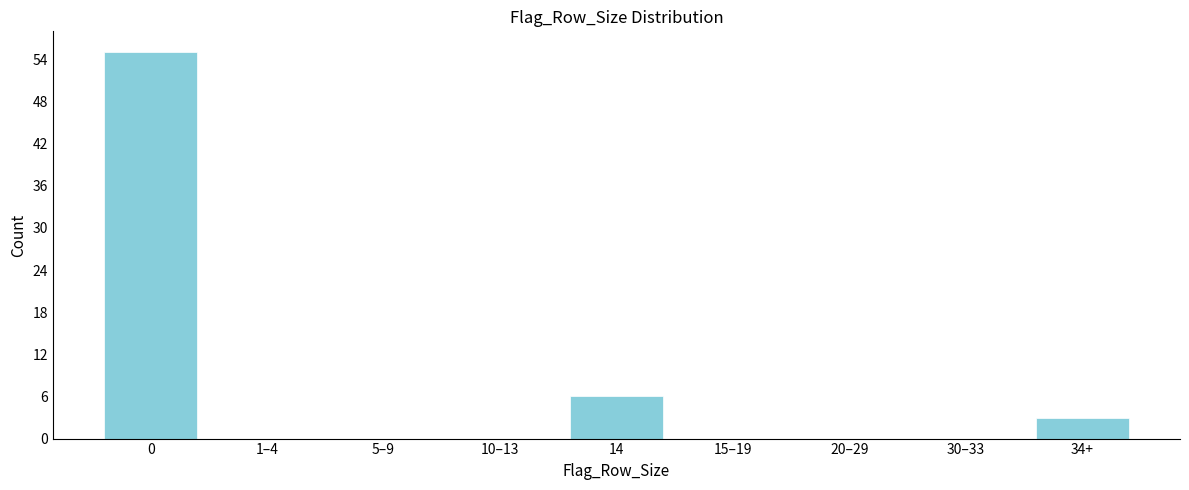

Reading left to right, what are all the values shown in this chart?

0=55	1–4=0	5–9=0	10–13=0	14=6	15–19=0	20–29=0	30–33=0	34+=3